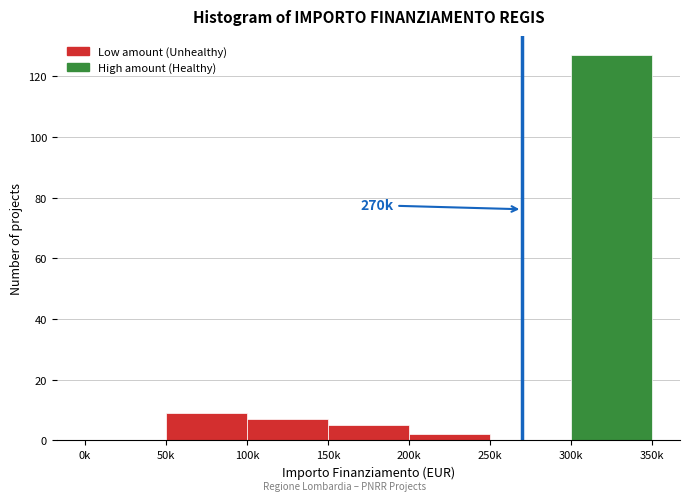

Reading left to right, list all the values displayed in this chart.

0k=0	50k=9	100k=7	150k=5	200k=2	250k=0	300k=127